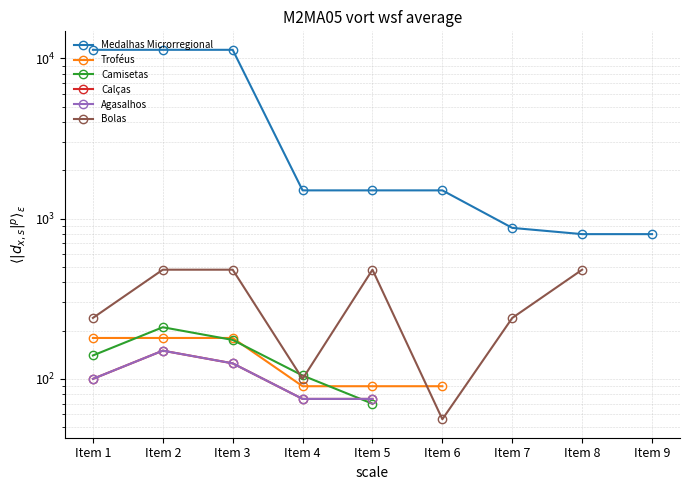

At which label does Medalhas Microrregional first exceed 1500?

Item 1